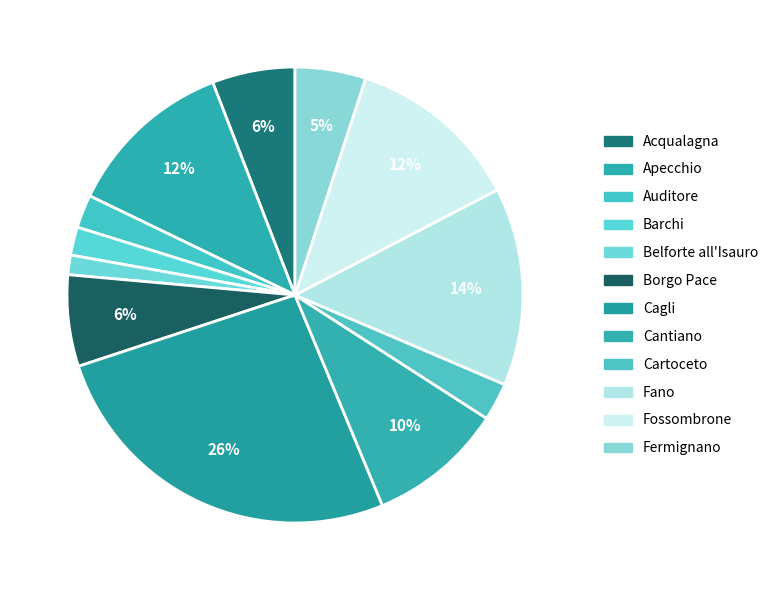

Which slice is the largest?

Cagli